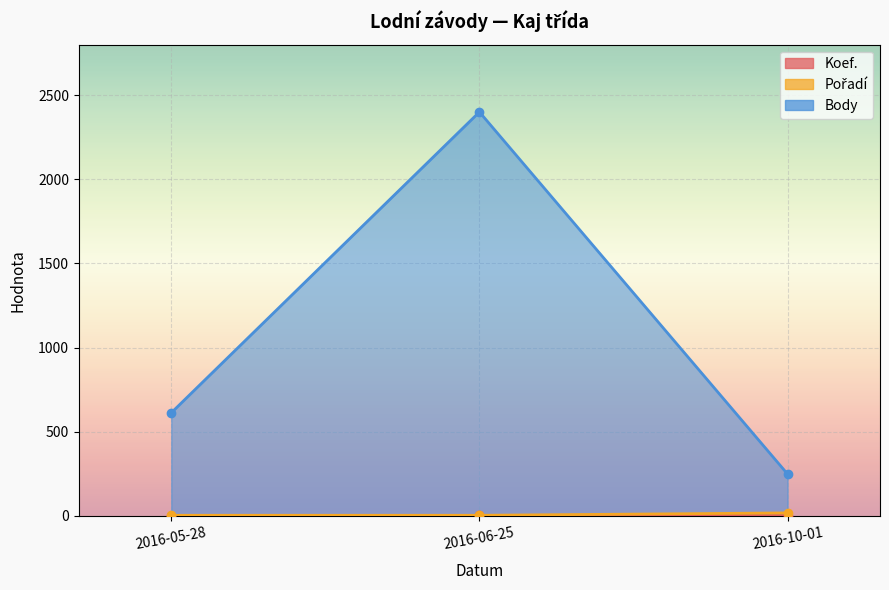

At how many categories does at least one series exceed 538?

2